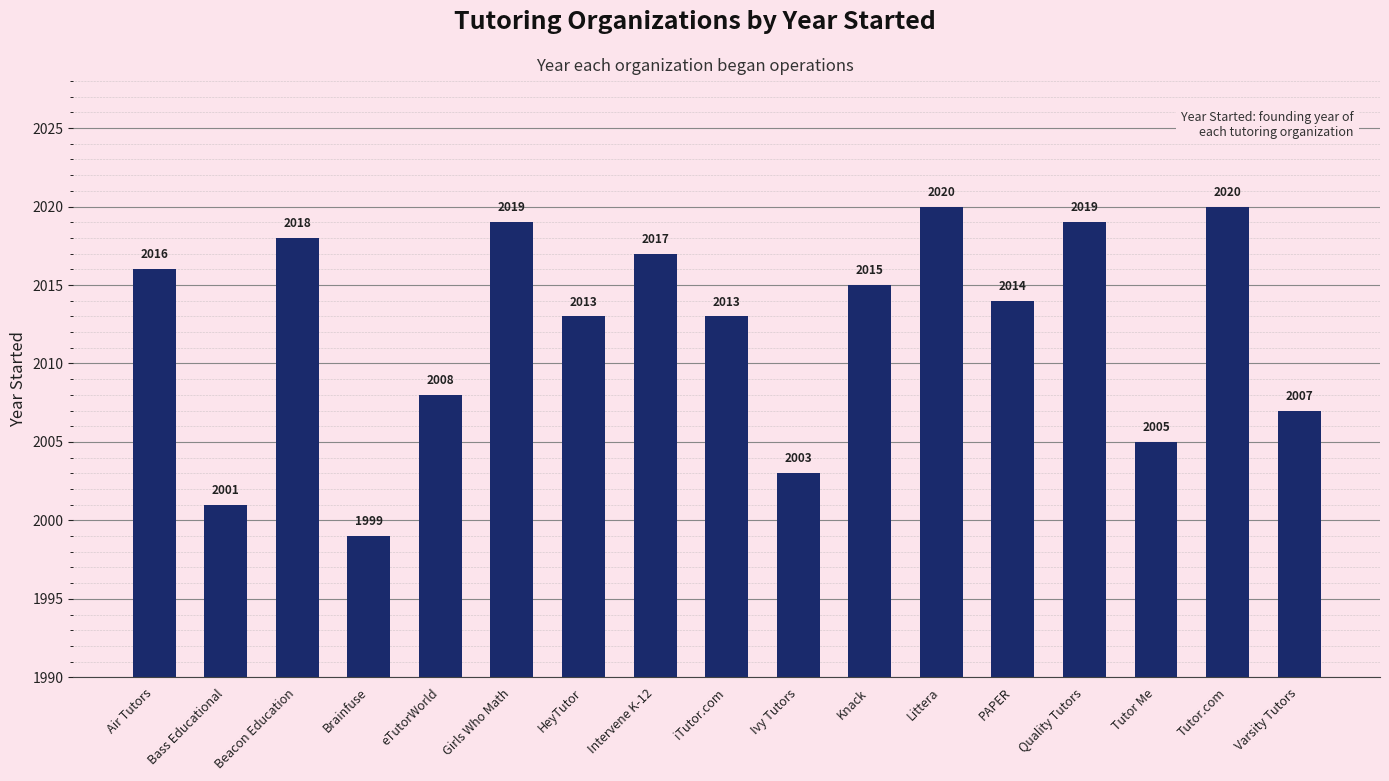

Reading left to right, what are all the values shown in this chart?

2016	2001	2018	1999	2008	2019	2013	2017	2013	2003	2015	2020	2014	2019	2005	2020	2007